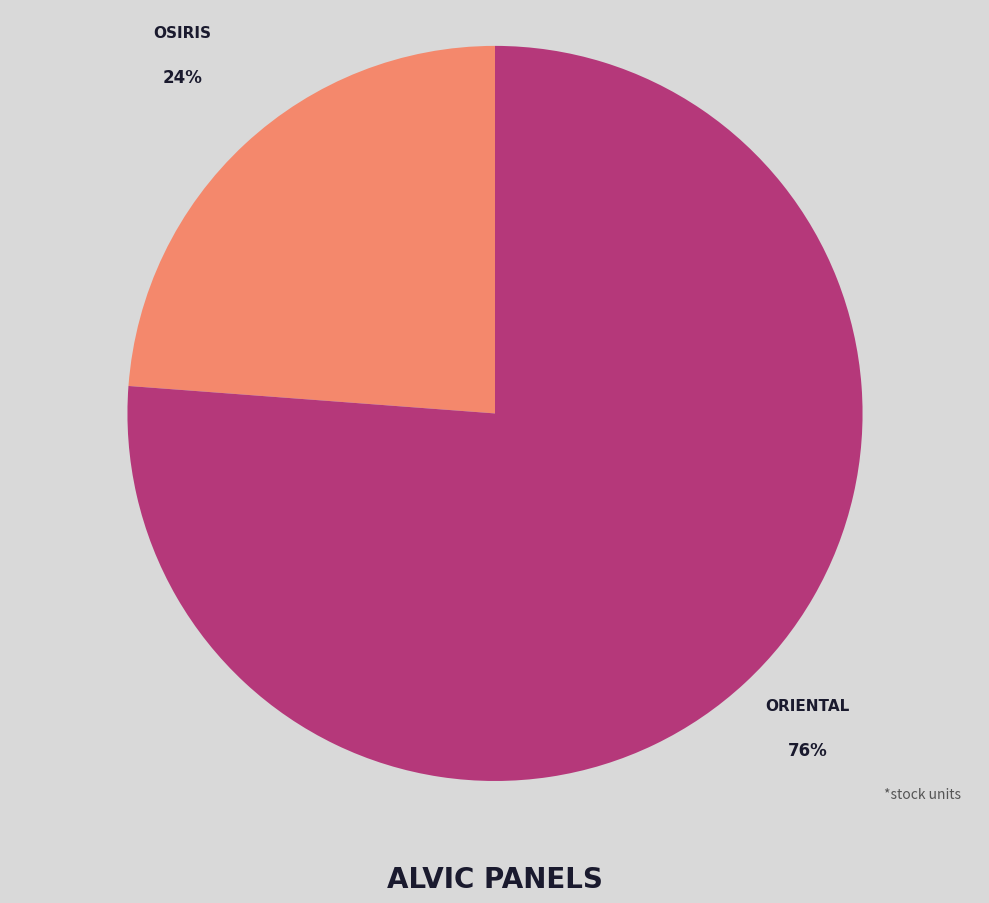

To the nearest percent, what is the difference between the largest and smallest slice percentages?

52%